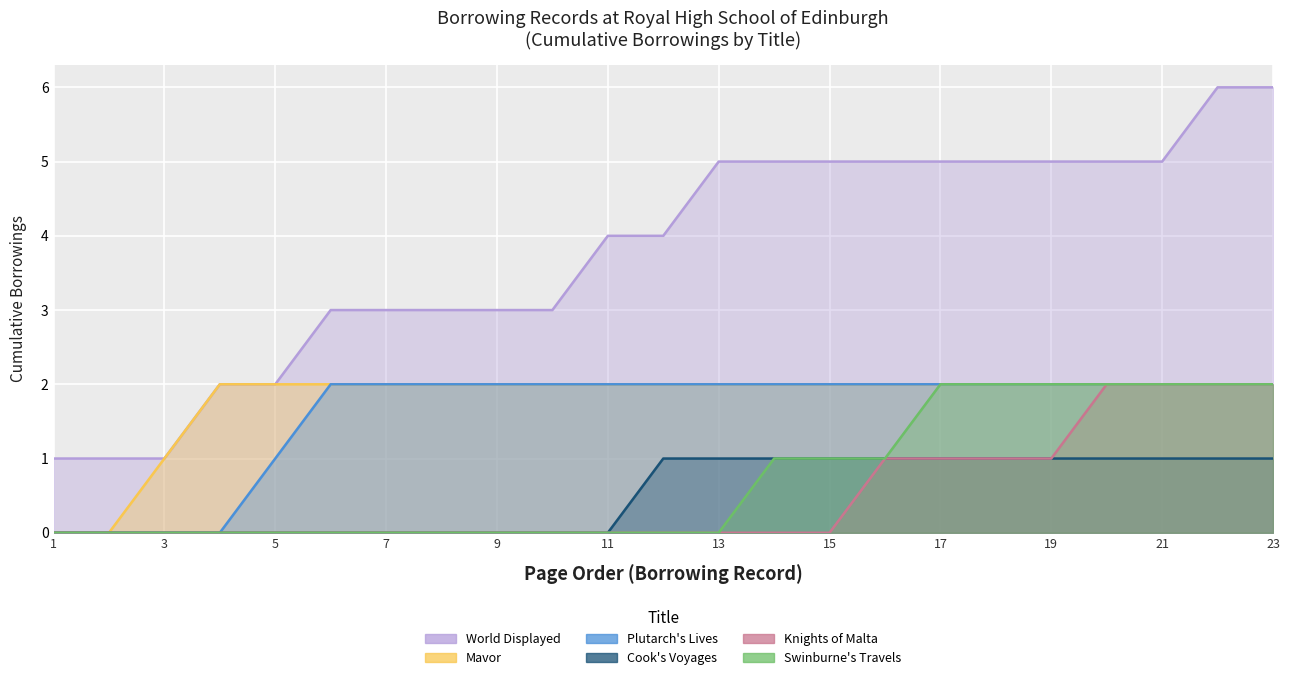

What is the sum of all Plutarch's Lives values?

37